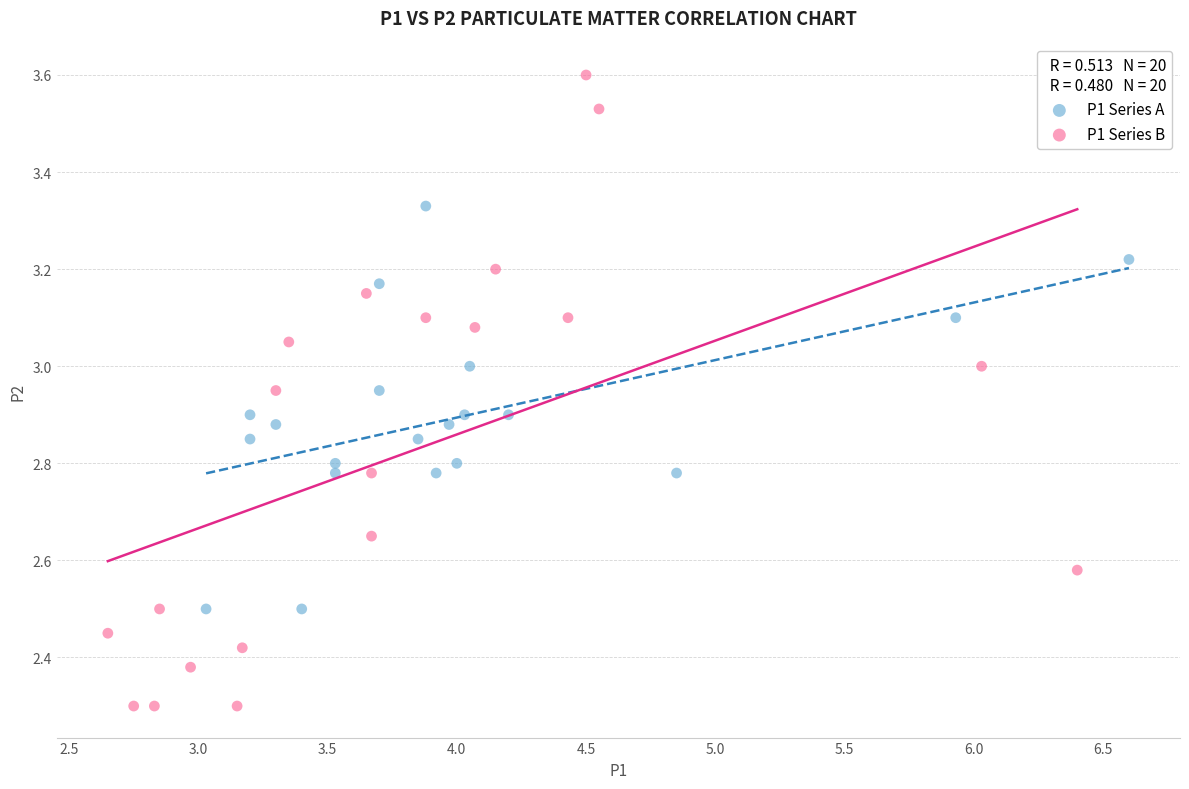

Which series reaches the minimum Y coordinate?

P1 Series B